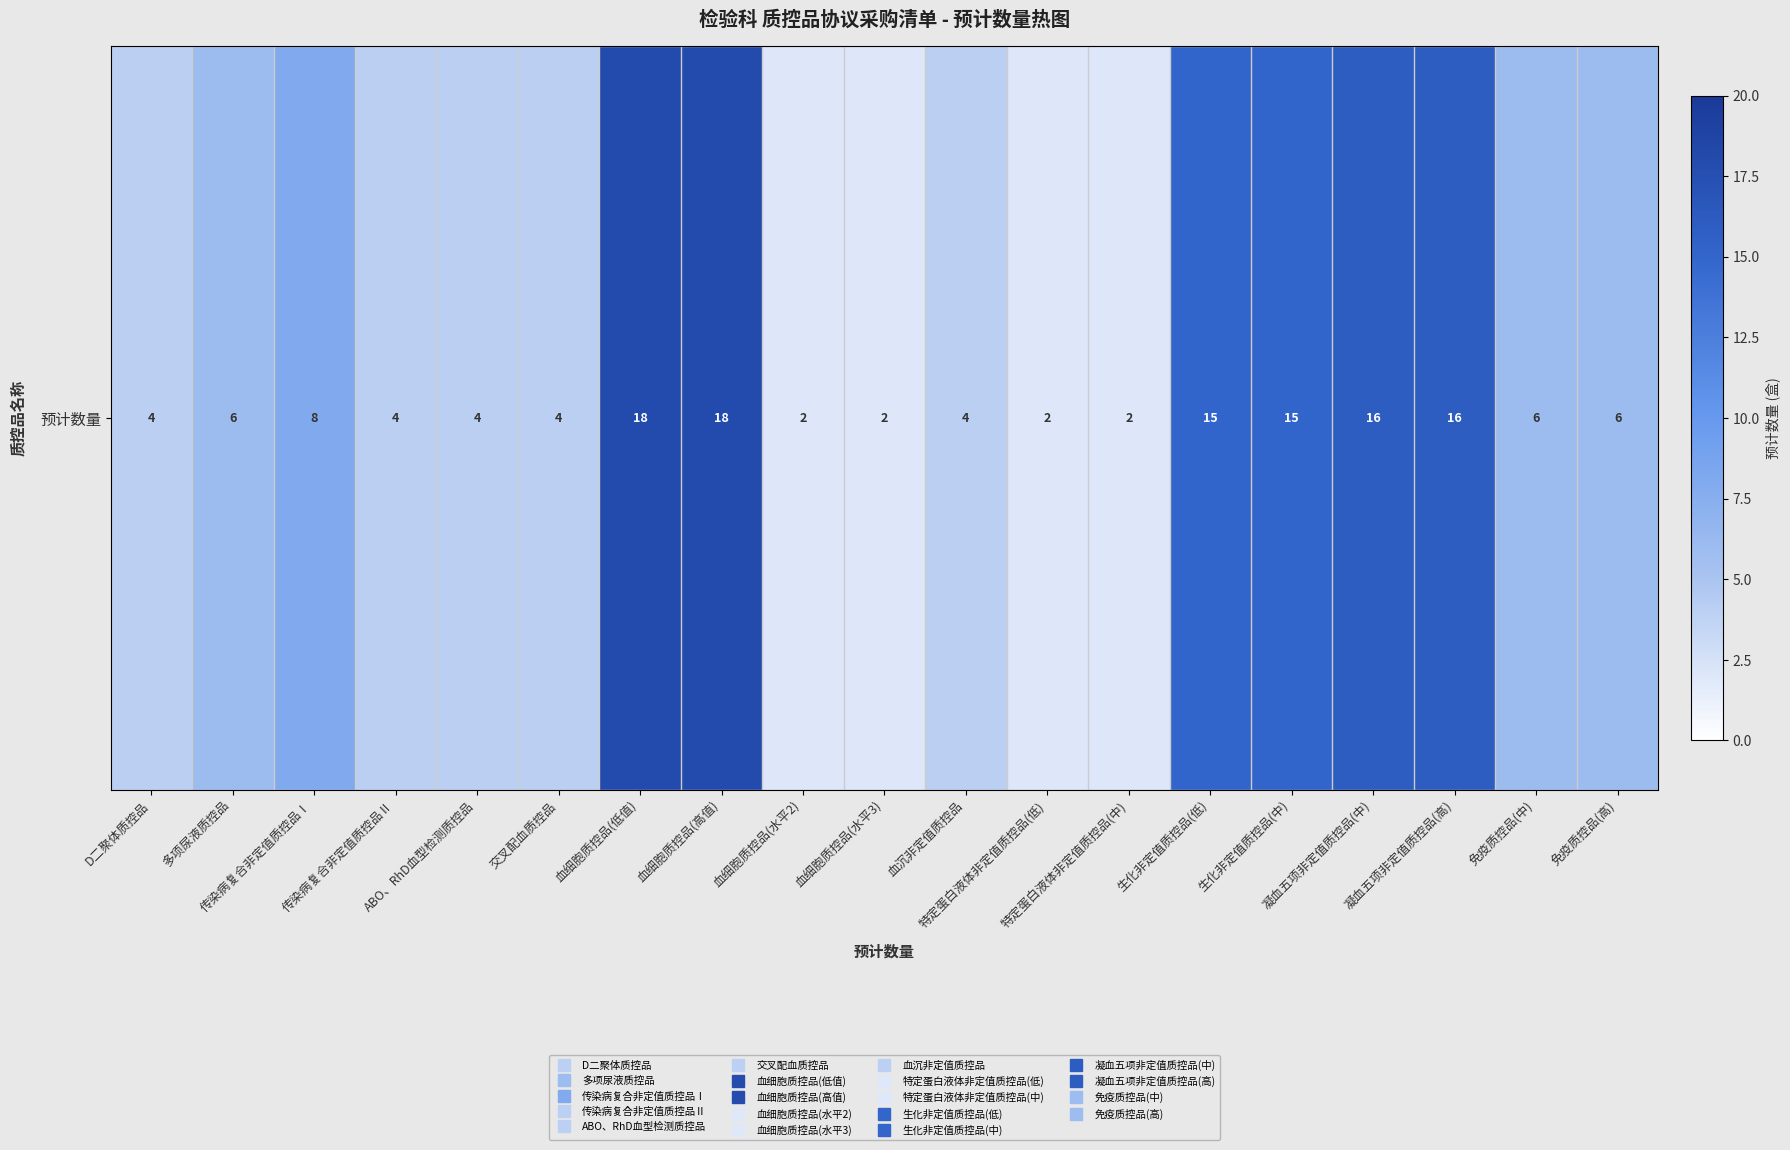

What is the sum of all values?

152